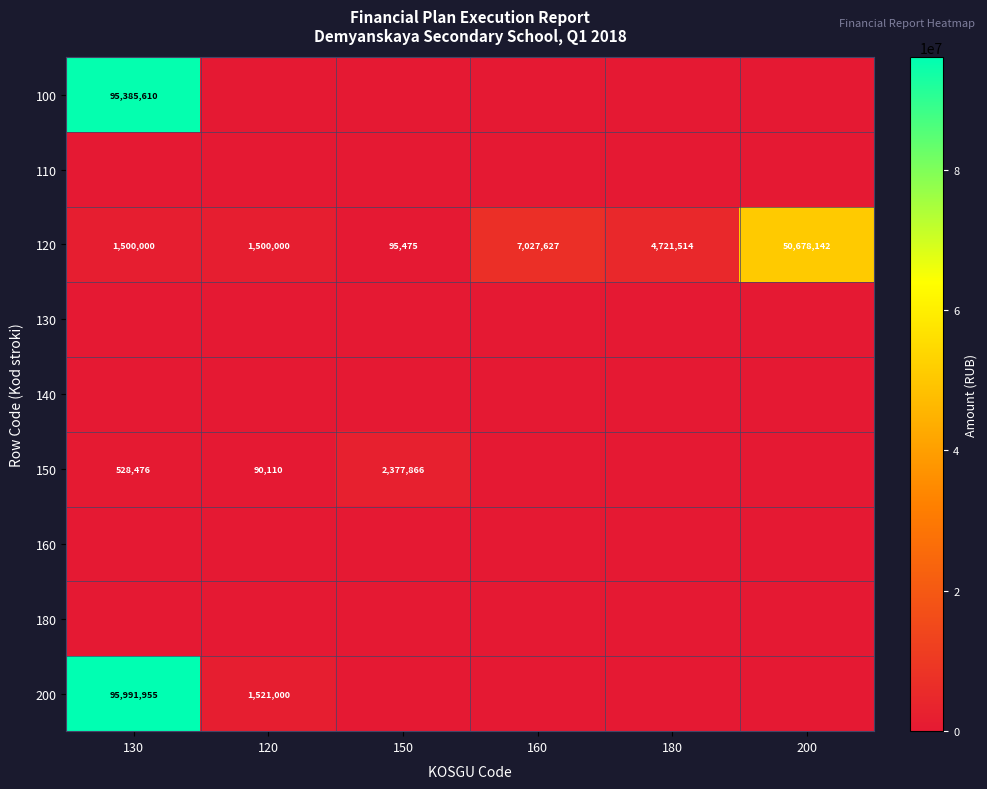

The value of 200 at 130 is 164220905. True or false?

False